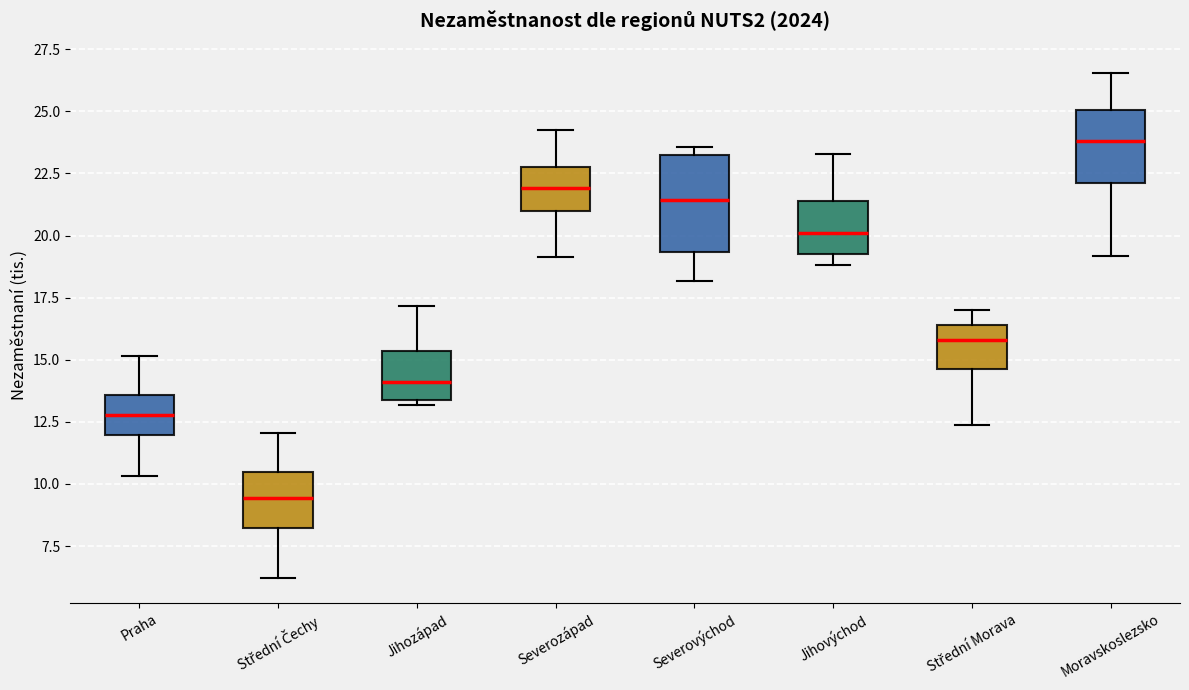

Which box is the tallest, from its lower edge to its upper edge?

Severovýchod